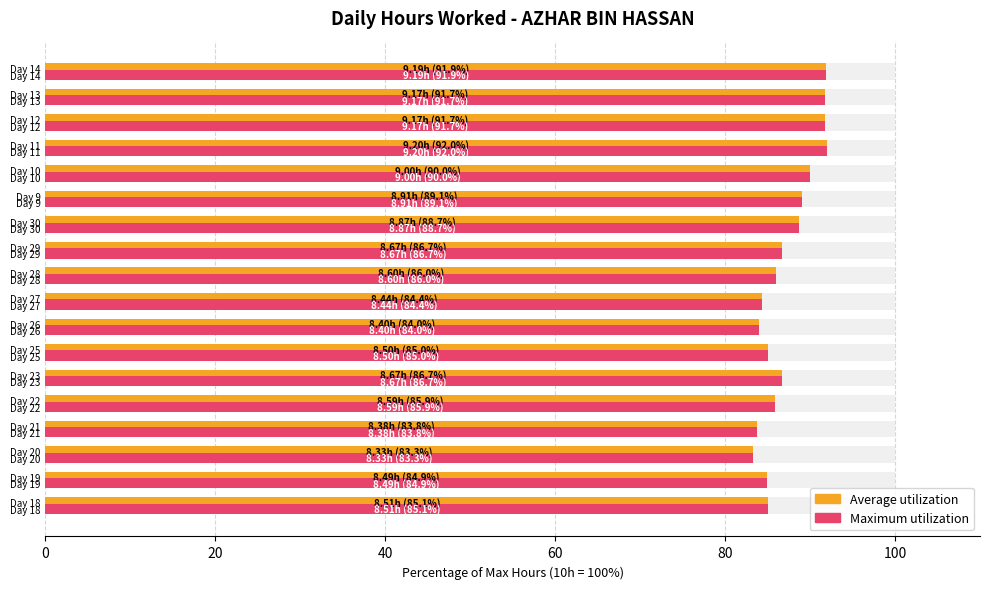

Which series has the largest total across all categories?

Average utilization